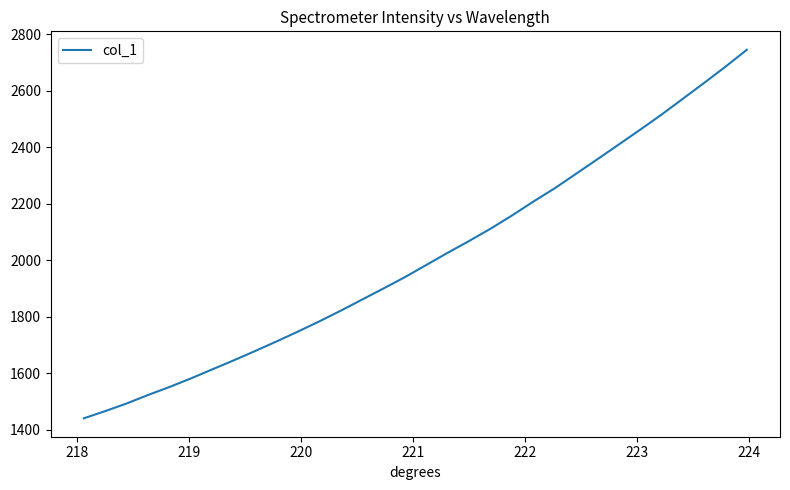

What is the difference between the maximum and minimum values?

1304.6